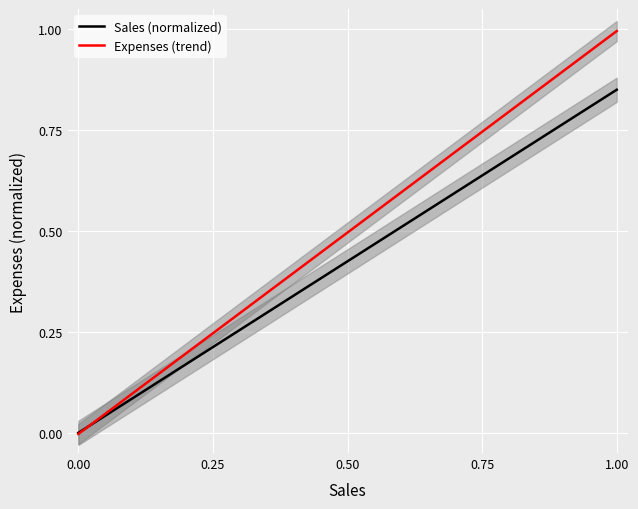

How many values in the Expenses (trend) series are below 0?

1